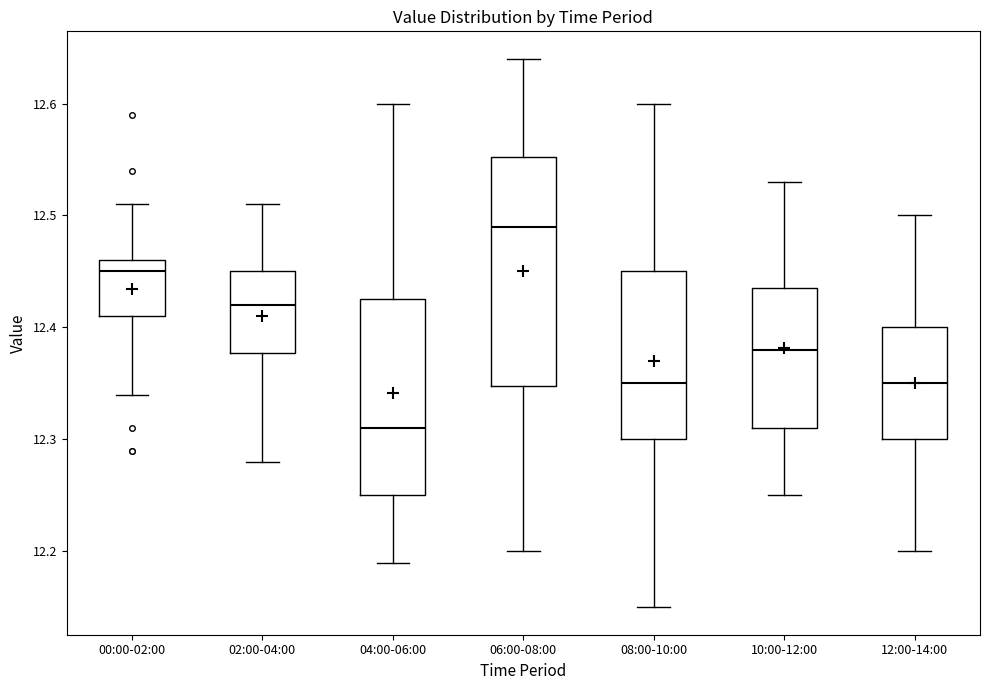

Reading left to right, read every box against the y-axis: the position of its median line, the range the box covers, and the ends of its whiskers. The values are not printed on the chart, so give them approximately, as read against the axis.

00:00-02:00: median 12.45, box 12.41 to 12.46, whiskers 12.34 to 12.51
02:00-04:00: median 12.42, box 12.38 to 12.45, whiskers 12.28 to 12.51
04:00-06:00: median 12.31, box 12.25 to 12.43, whiskers 12.19 to 12.60
06:00-08:00: median 12.49, box 12.35 to 12.55, whiskers 12.20 to 12.64
08:00-10:00: median 12.35, box 12.30 to 12.45, whiskers 12.15 to 12.60
10:00-12:00: median 12.38, box 12.31 to 12.44, whiskers 12.25 to 12.53
12:00-14:00: median 12.35, box 12.30 to 12.40, whiskers 12.20 to 12.50